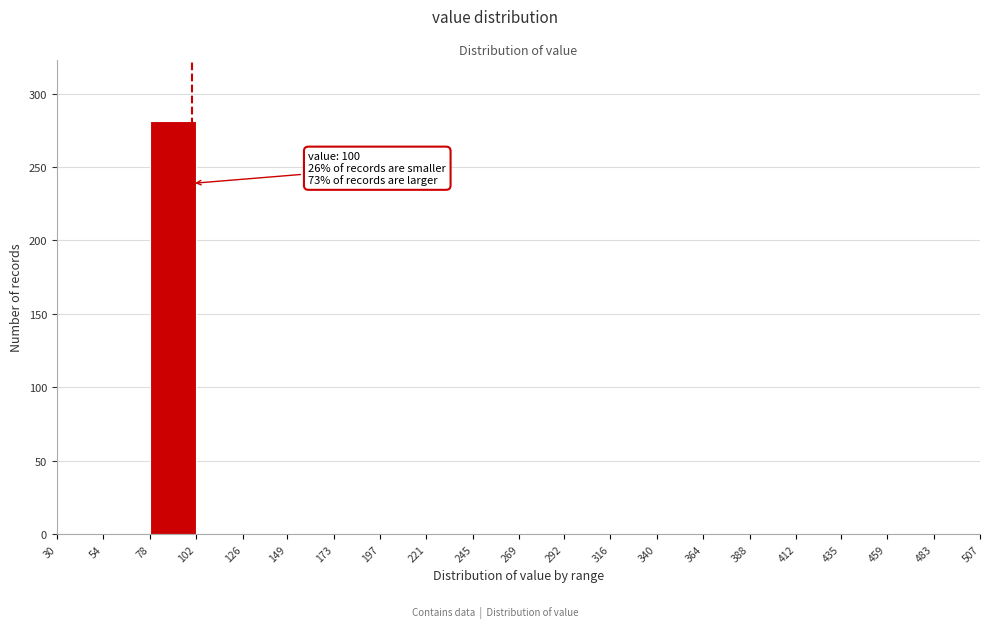

Over which range of the x-axis is the bar tallest?

78 to 102